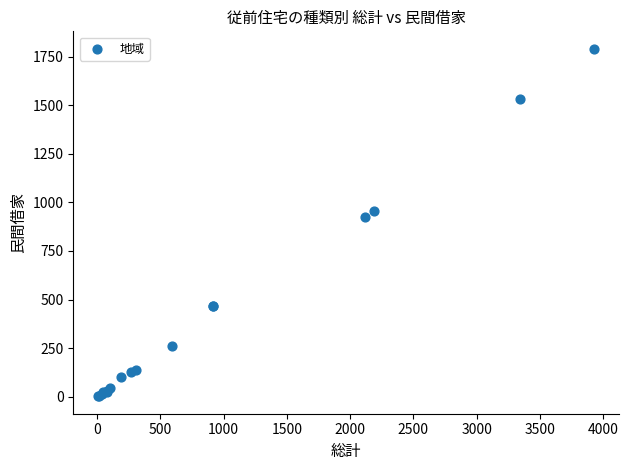

What Y value in the scatter plot is closest to 896?

926